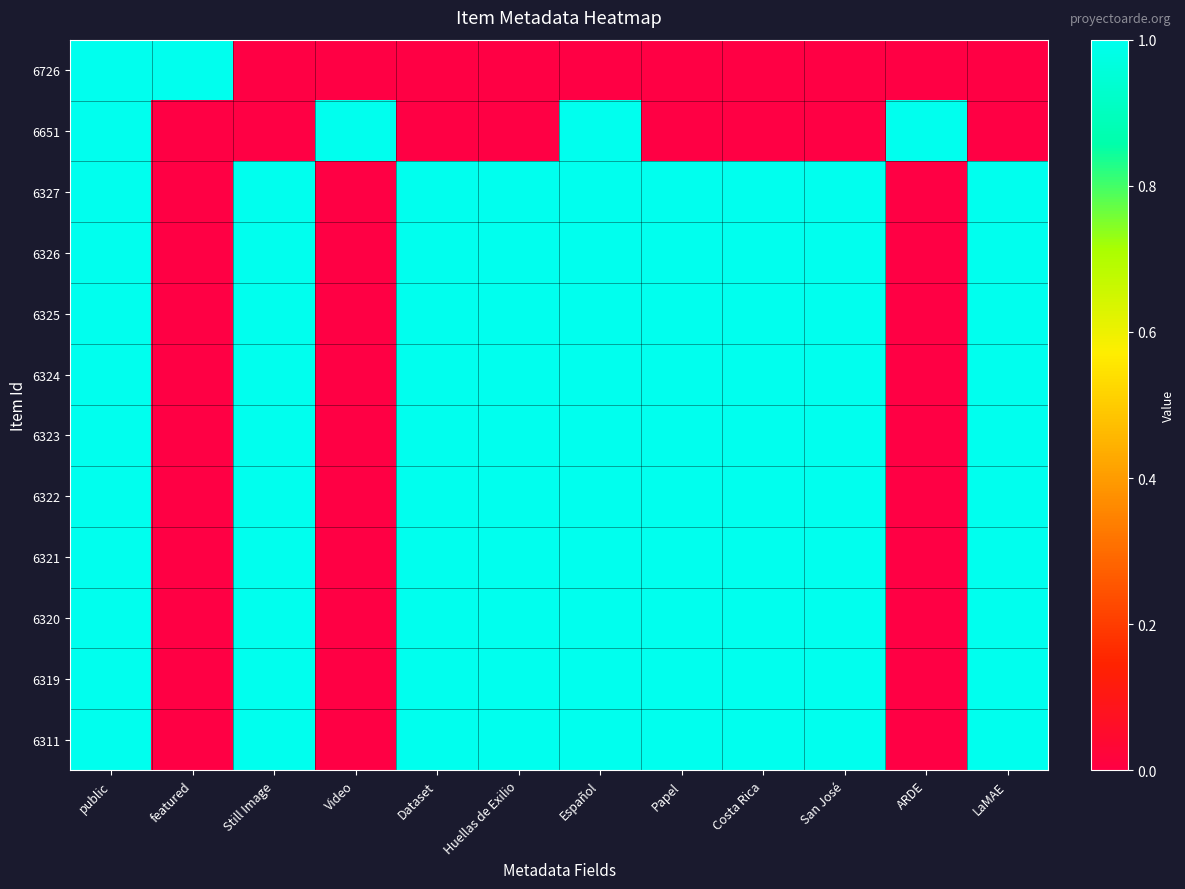

Reading left to right, transcribe all the data shown in this chart.

6726: public=1	featured=1	Still Image=0	Video=0	Dataset=0	Huellas de Exilio=0	Español=0	Papel=0	Costa Rica=0	San José=0	ARDE=0	LaMAE=0
6651: public=1	featured=0	Still Image=0	Video=1	Dataset=0	Huellas de Exilio=0	Español=1	Papel=0	Costa Rica=0	San José=0	ARDE=1	LaMAE=0
6327: public=1	featured=0	Still Image=1	Video=0	Dataset=1	Huellas de Exilio=1	Español=1	Papel=1	Costa Rica=1	San José=1	ARDE=0	LaMAE=1
6326: public=1	featured=0	Still Image=1	Video=0	Dataset=1	Huellas de Exilio=1	Español=1	Papel=1	Costa Rica=1	San José=1	ARDE=0	LaMAE=1
6325: public=1	featured=0	Still Image=1	Video=0	Dataset=1	Huellas de Exilio=1	Español=1	Papel=1	Costa Rica=1	San José=1	ARDE=0	LaMAE=1
6324: public=1	featured=0	Still Image=1	Video=0	Dataset=1	Huellas de Exilio=1	Español=1	Papel=1	Costa Rica=1	San José=1	ARDE=0	LaMAE=1
6323: public=1	featured=0	Still Image=1	Video=0	Dataset=1	Huellas de Exilio=1	Español=1	Papel=1	Costa Rica=1	San José=1	ARDE=0	LaMAE=1
6322: public=1	featured=0	Still Image=1	Video=0	Dataset=1	Huellas de Exilio=1	Español=1	Papel=1	Costa Rica=1	San José=1	ARDE=0	LaMAE=1
6321: public=1	featured=0	Still Image=1	Video=0	Dataset=1	Huellas de Exilio=1	Español=1	Papel=1	Costa Rica=1	San José=1	ARDE=0	LaMAE=1
6320: public=1	featured=0	Still Image=1	Video=0	Dataset=1	Huellas de Exilio=1	Español=1	Papel=1	Costa Rica=1	San José=1	ARDE=0	LaMAE=1
6319: public=1	featured=0	Still Image=1	Video=0	Dataset=1	Huellas de Exilio=1	Español=1	Papel=1	Costa Rica=1	San José=1	ARDE=0	LaMAE=1
6311: public=1	featured=0	Still Image=1	Video=0	Dataset=1	Huellas de Exilio=1	Español=1	Papel=1	Costa Rica=1	San José=1	ARDE=0	LaMAE=1